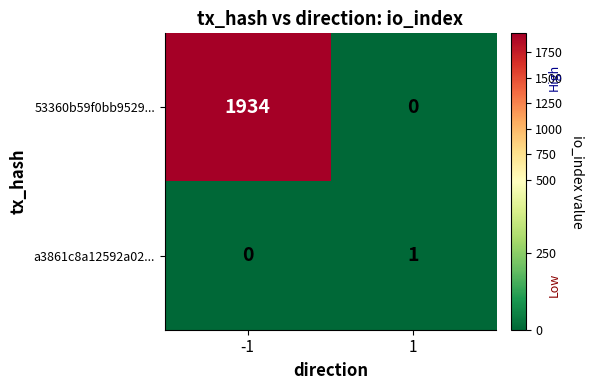

What is the spread (max minus min) of values at -1?

1934